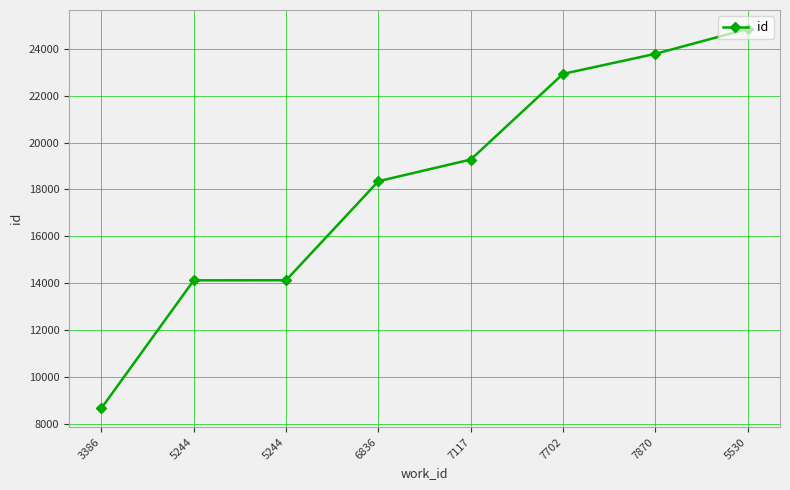

Reading right to left, list all the values displayed in this chart.

5530=24853	7870=23791	7702=22935	7117=19278	6836=18353	5244=14126	5244=14121	3386=8667